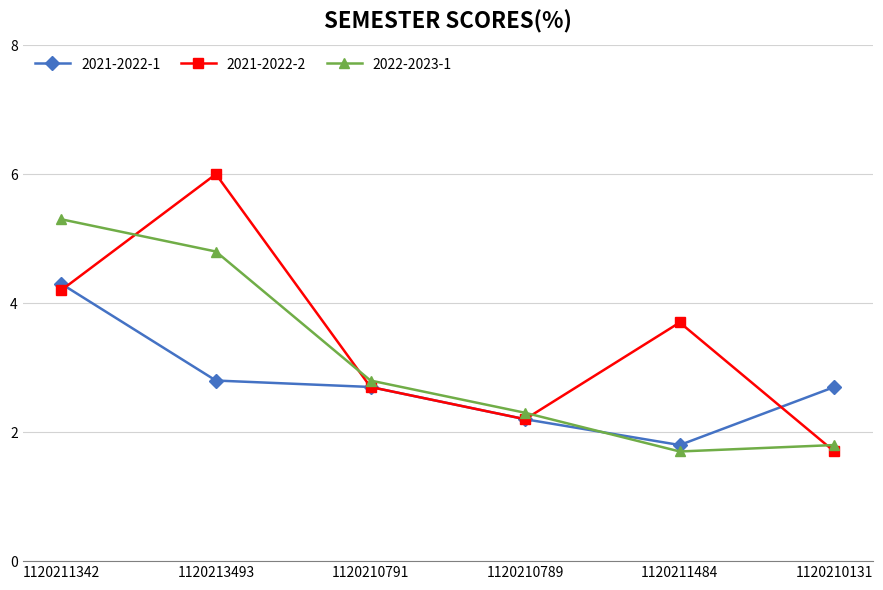

Rank the series by their average value, from lowest to highest.

2021-2022-1, 2022-2023-1, 2021-2022-2